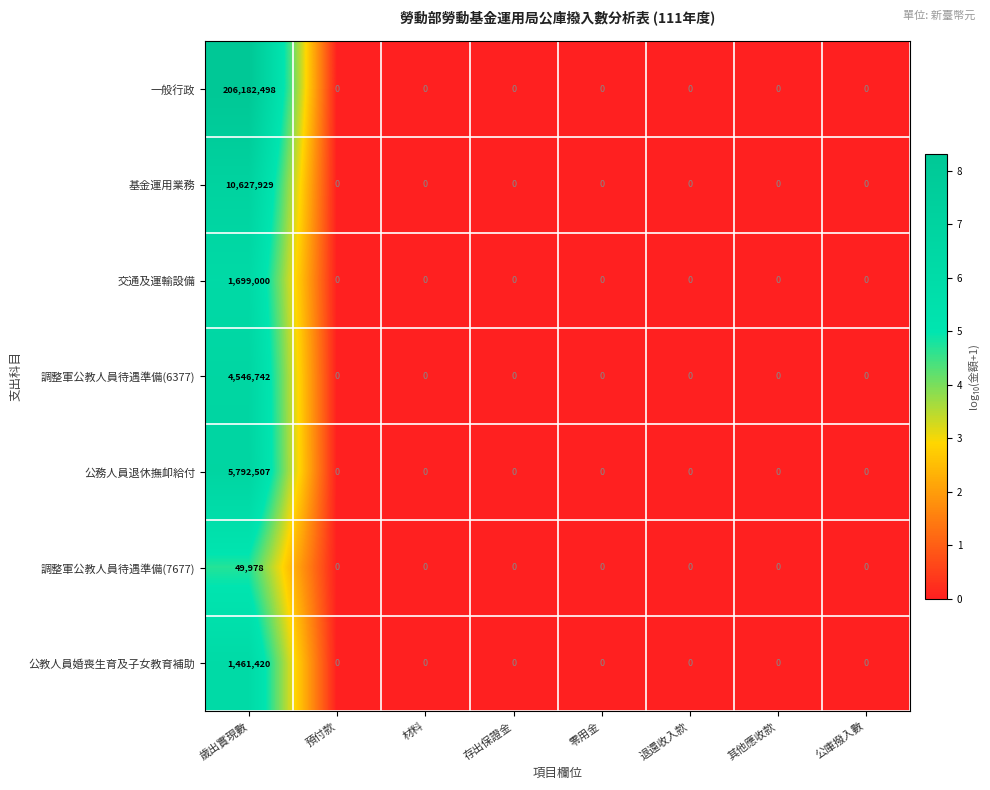

What is the difference between the maximum and minimum values in the 公教人員婚喪生育及子女教育補助 series?

1461420